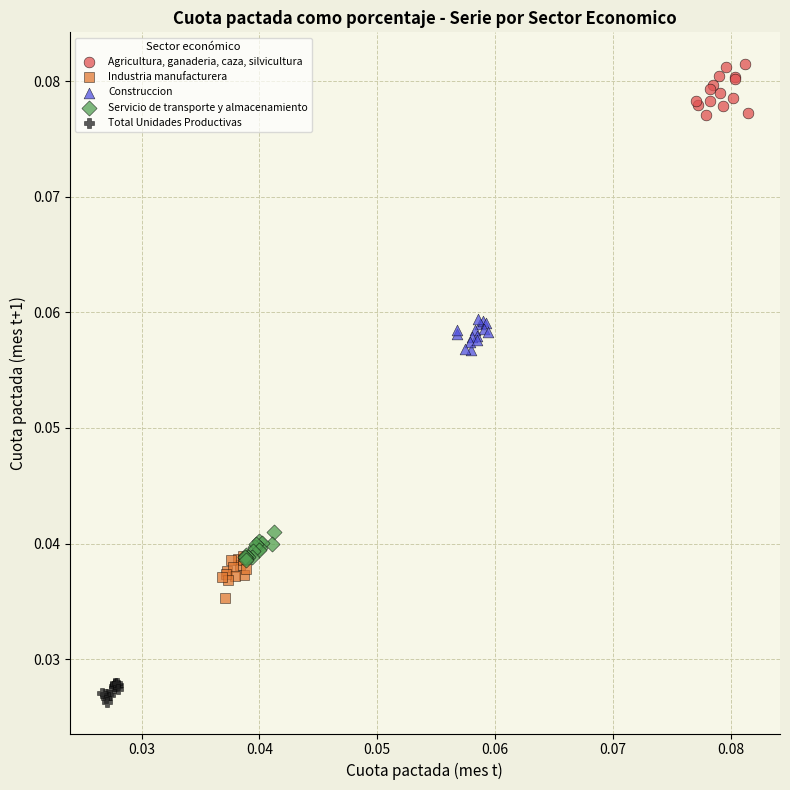

Which series contains the highest Y value?

Agricultura, ganaderia, caza, silvicultura